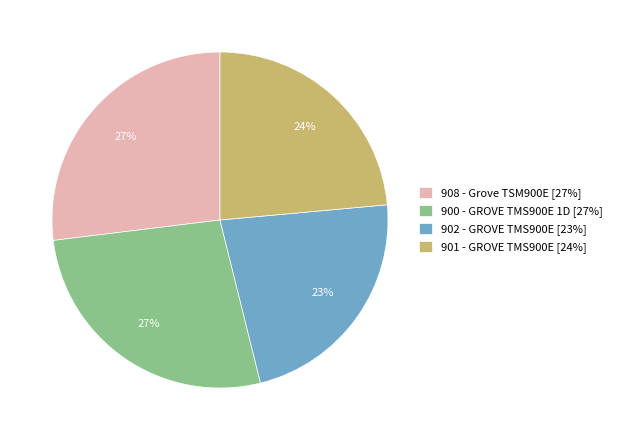

Does 908 account for over 50% of the chart?

No